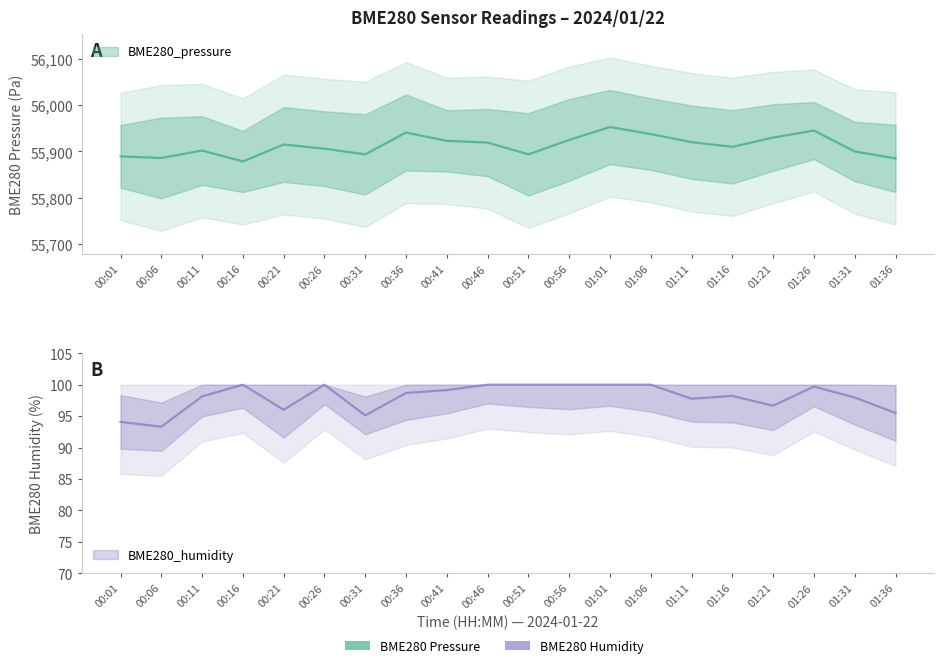

Is this an area chart (filled region under the line)?

No